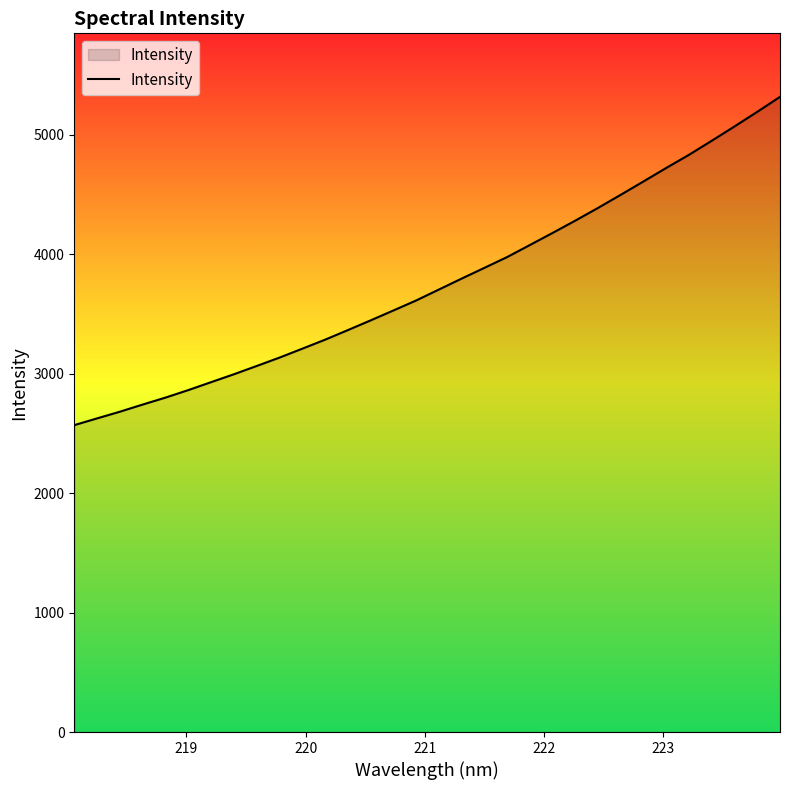

Reading right to left, list all the values displayed in this chart.

5316.1	5190.9	5068.7	4948.9	4831.4	4721.4	4608.6	4496.7	4386.7	4280.2	4177.1	4075.8	3974.9	3884.5	3794.5	3702.9	3611.3	3527.6	3444.7	3363.3	3283.2	3207.8	3133.3	3063.3	2994.0	2928.0	2861.6	2798.9	2740.7	2680.9	2625.0	2568.6